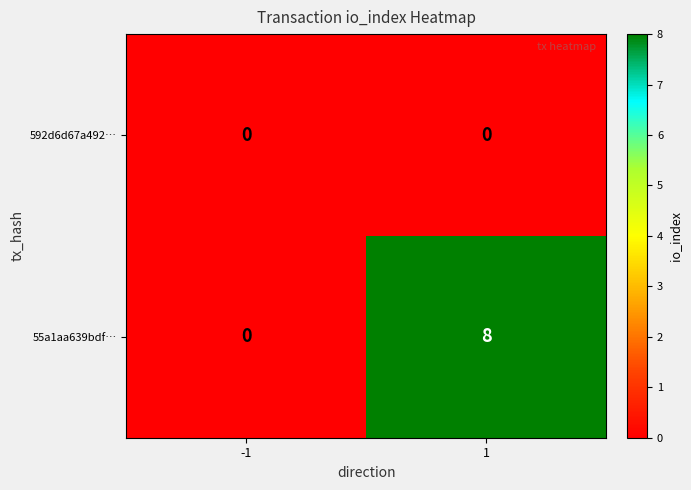

List the series in order of their overall mean, highest first.

55a1aa639bdf…, 592d6d67a492…